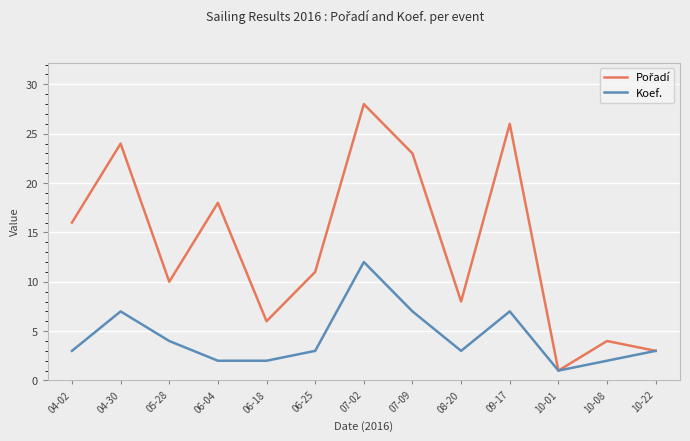

What is the label of the 2nd point from the left?

04-30